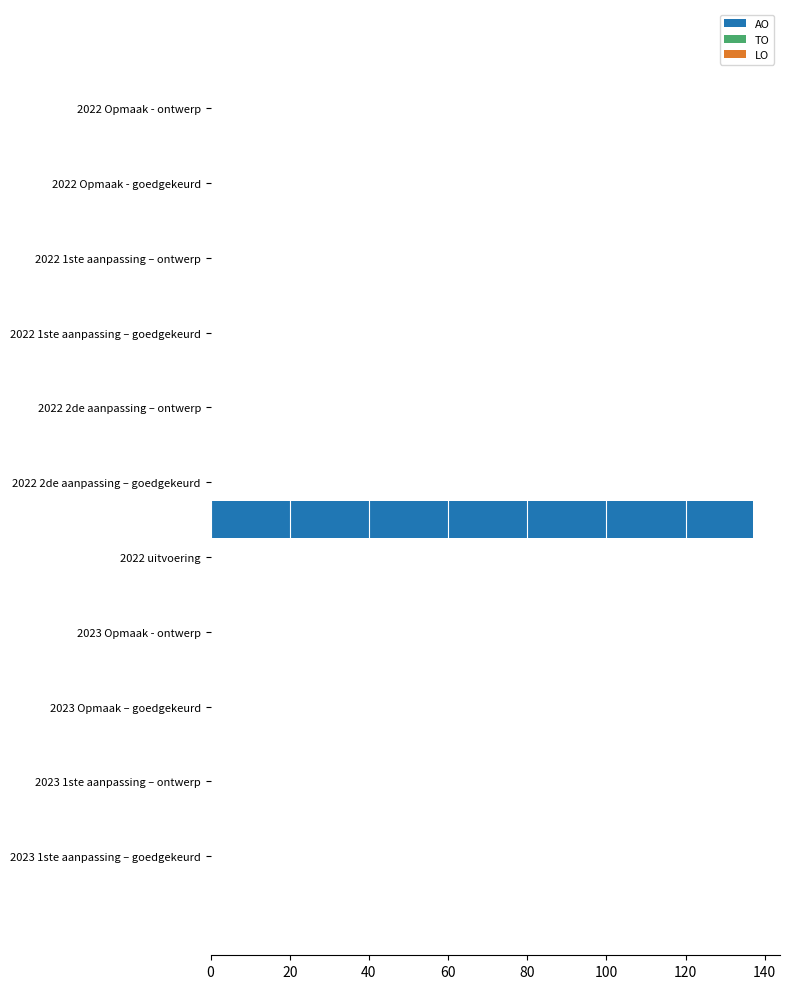

What is the sum of all values?

137